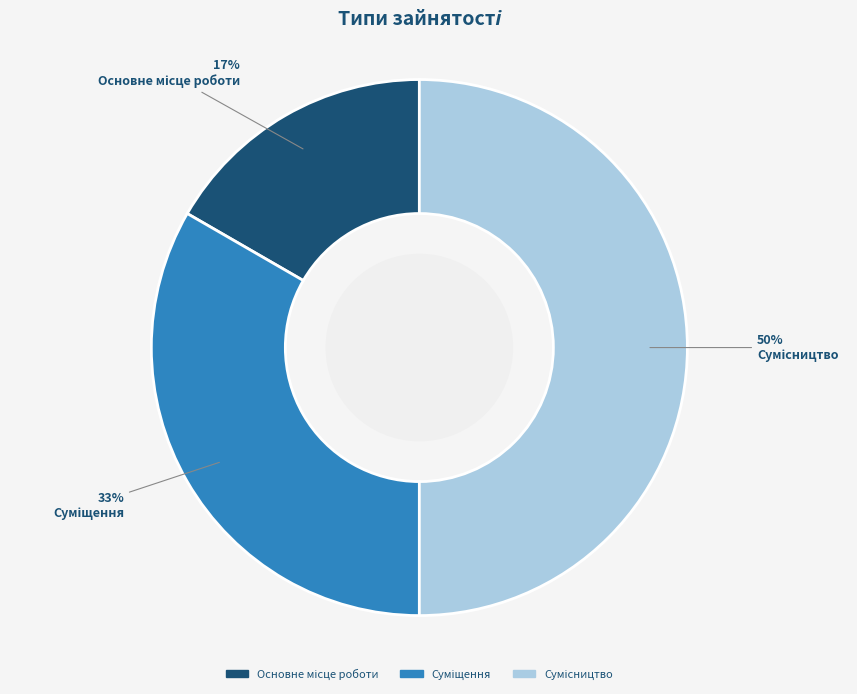

How many slices are in this pie chart?

3